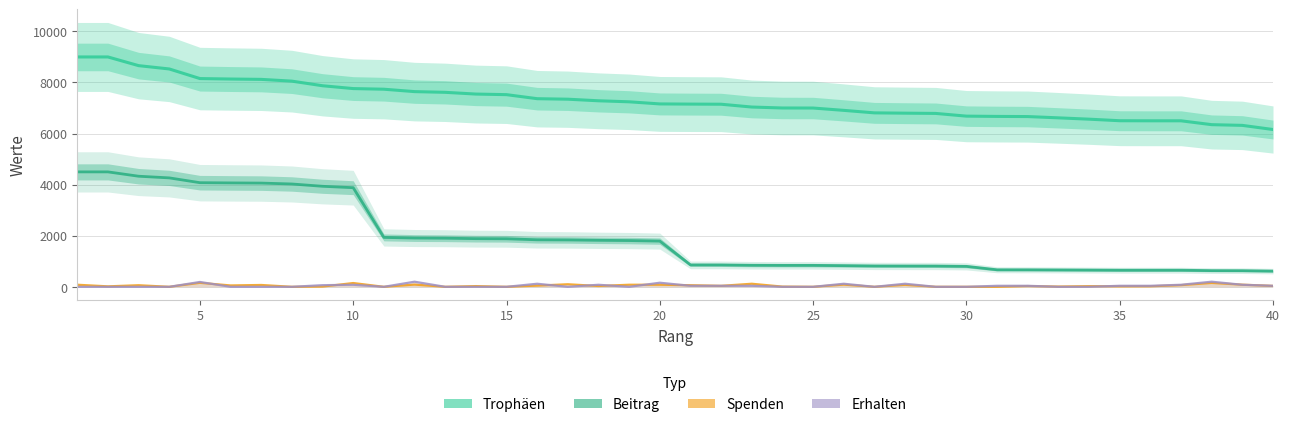

Reading left to right, transcribe all the data shown in this chart.

Trophäen: 9000	9000	8660	8530	8154	8136	8122	8053	7873	7762	7737	7643	7615	7547	7524	7366	7346	7284	7244	7161	7154	7149	7039	7002	7000	6909	6811	6799	6789	6683	6672	6666	6616	6564	6503	6500	6500	6349	6321	6159
Beitrag: 4500	4500	4330	4265	4077	4068	4061	4026	3936	3881	1934	1910	1903	1886	1881	1841	1836	1821	1811	1790	858	857	844	840	840	829	817	815	814	801	667	666	661	656	650	650	650	634	632	615
Spenden: 81	18	62	0	156	54	72	0	10	148	0	88	0	28	0	47	100	32	81	82	63	38	120	8	0	86	0	78	0	0	0	29	10	26	18	21	66	152	84	36
Erhalten: 0	0	0	0	190	0	0	0	64	80	0	200	0	0	0	120	0	80	0	160	40	40	40	0	0	120	0	120	0	0	40	40	0	0	40	40	80	200	80	40